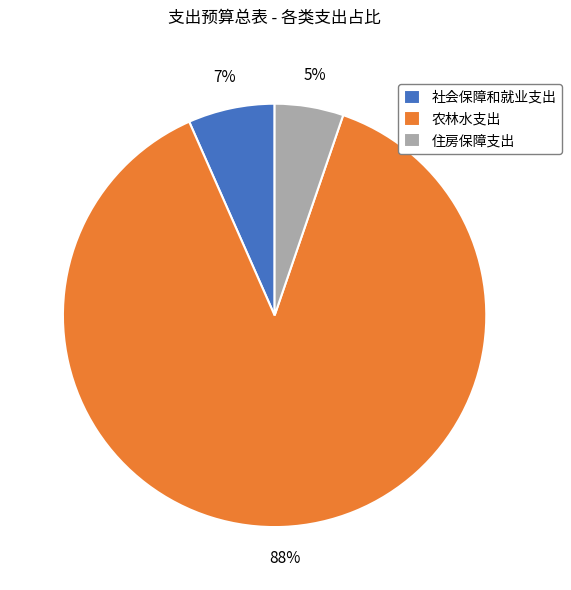

To the nearest percent, what percentage of the pie is 农林水支出?

88%